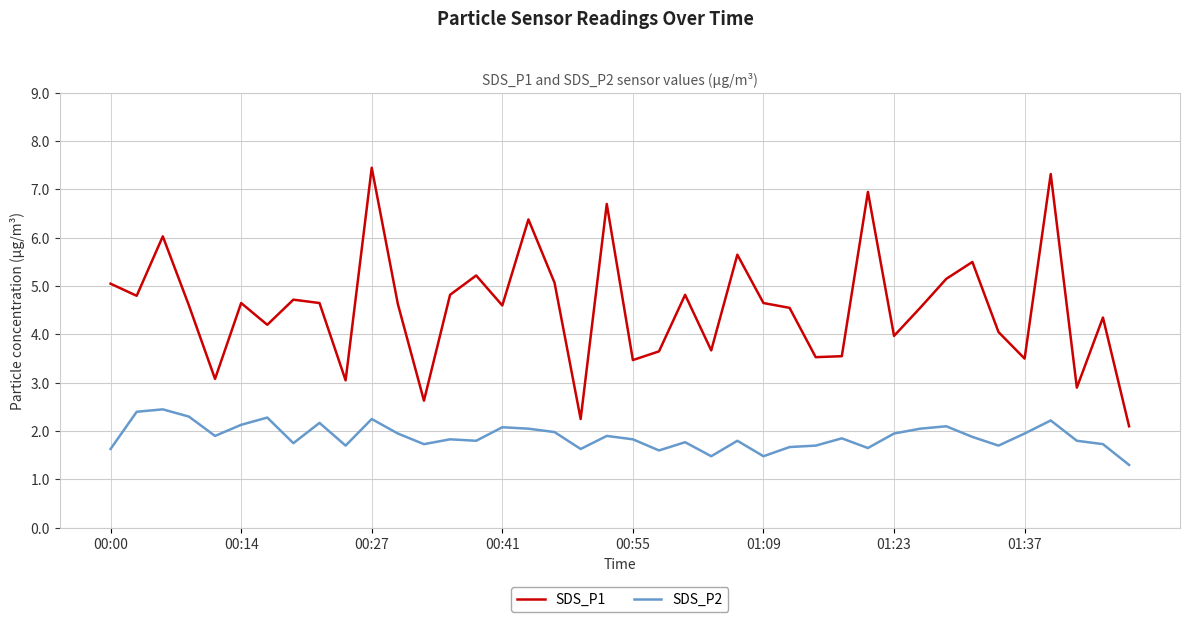

True or false: SDS_P2 and SDS_P1 intersect in this chart.

False